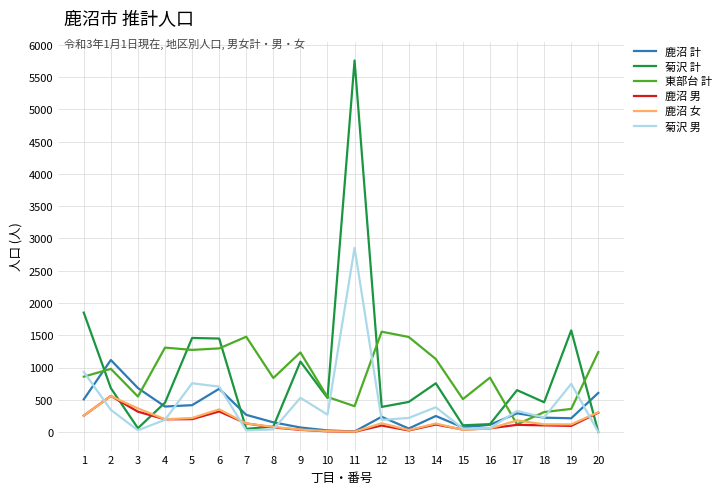

Which category has the highest value in the 鹿沼 女 series?

2